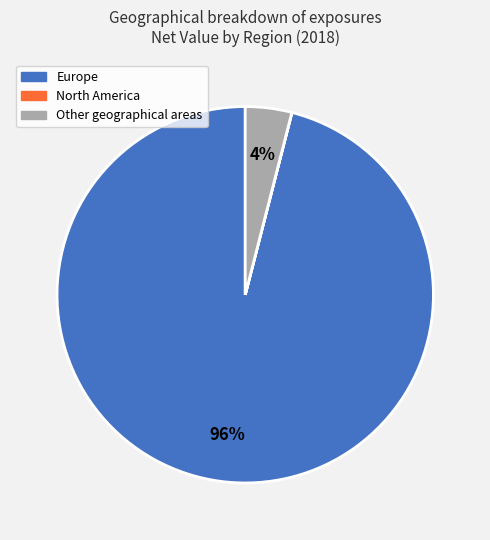

Which category has the biggest portion of the pie?

Europe